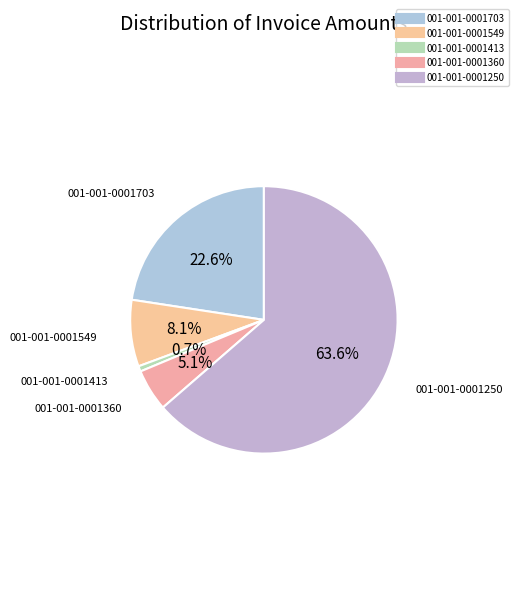

Approximately how many times larger is the value at 001-001-0001360 compared to 001-001-0001413?

7.8